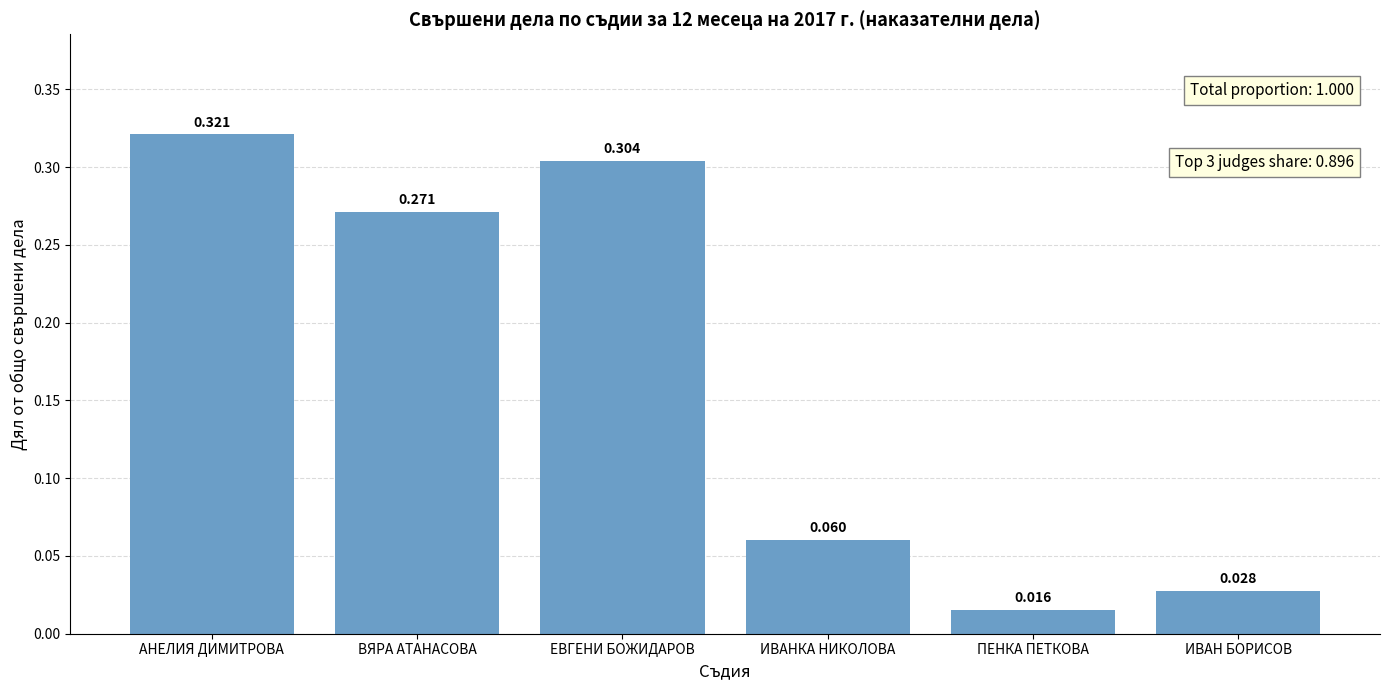

The value at ИВАНКА НИКОЛОВА is 0.0. True or false?

False